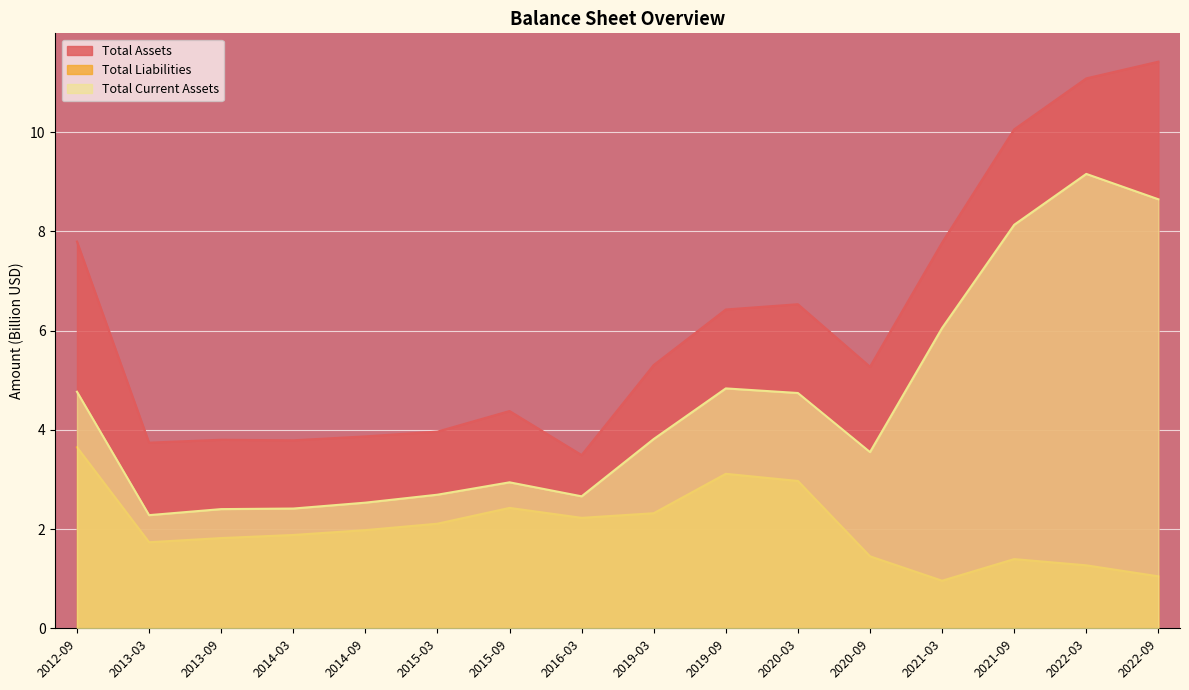

At which category is the sum across all series the highest?

2022-03